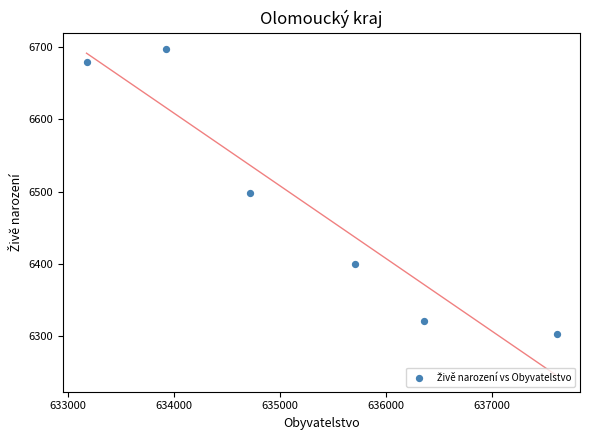

What is the average Y value?

6483